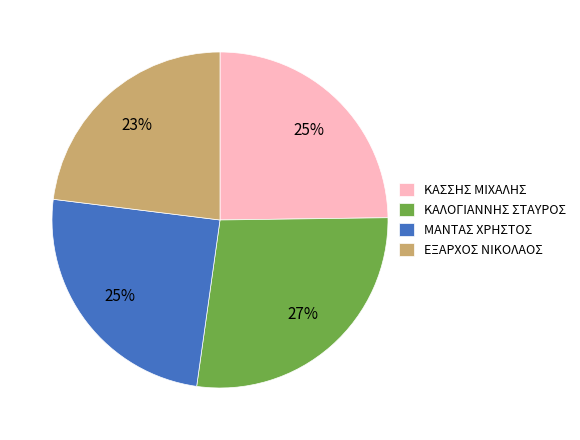

To the nearest percent, what percentage of the pie is ΕΞΑΡΧΟΣ ΝΙΚΟΛΑΟΣ?

23%